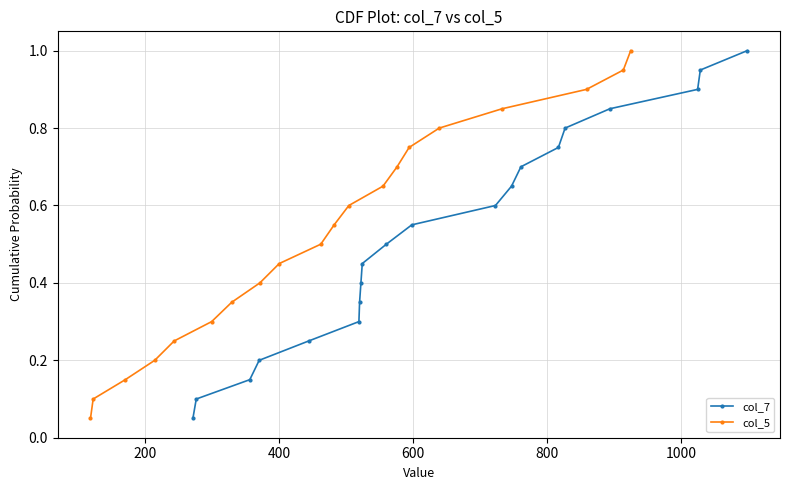

What is the highest value of the col_7 series?

1.0